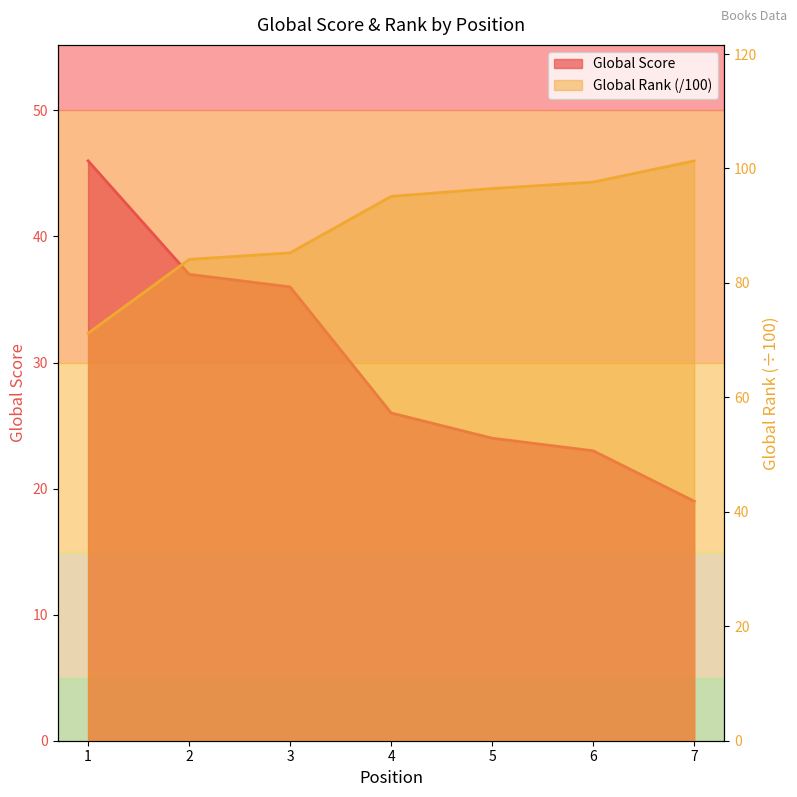

True or false: Global Score and Global Rank cross at least once.

False